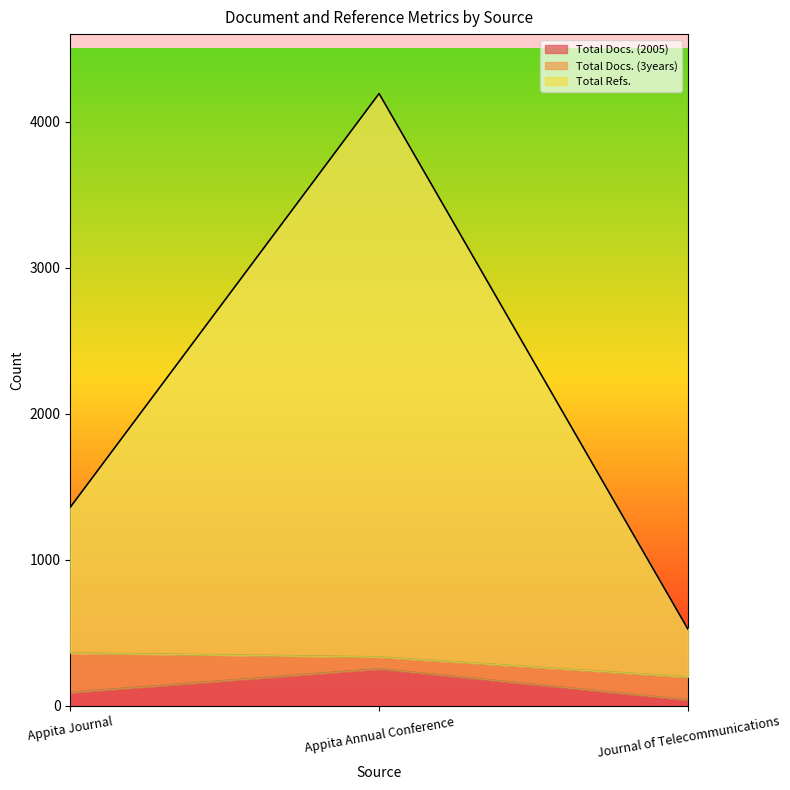

What is the label of the 2nd point from the left?

Appita Annual Conference